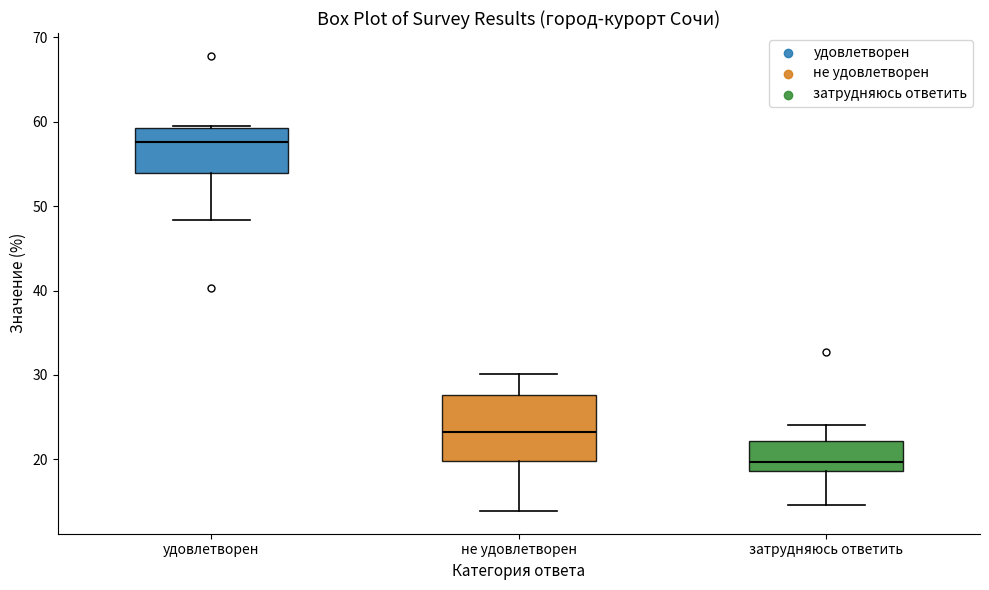

Reading left to right, transcribe this box plot: for each box, give where its median line is, the range the box spans, and where its two whiskers end, as read against the y-axis. The values are not printed on the chart, so give them approximately, as read against the axis.

удовлетворен: median 58, box 54 to 59, whiskers 48 to 60
не удовлетворен: median 23, box 20 to 28, whiskers 14 to 30
затрудняюсь ответить: median 20, box 19 to 22, whiskers 15 to 24